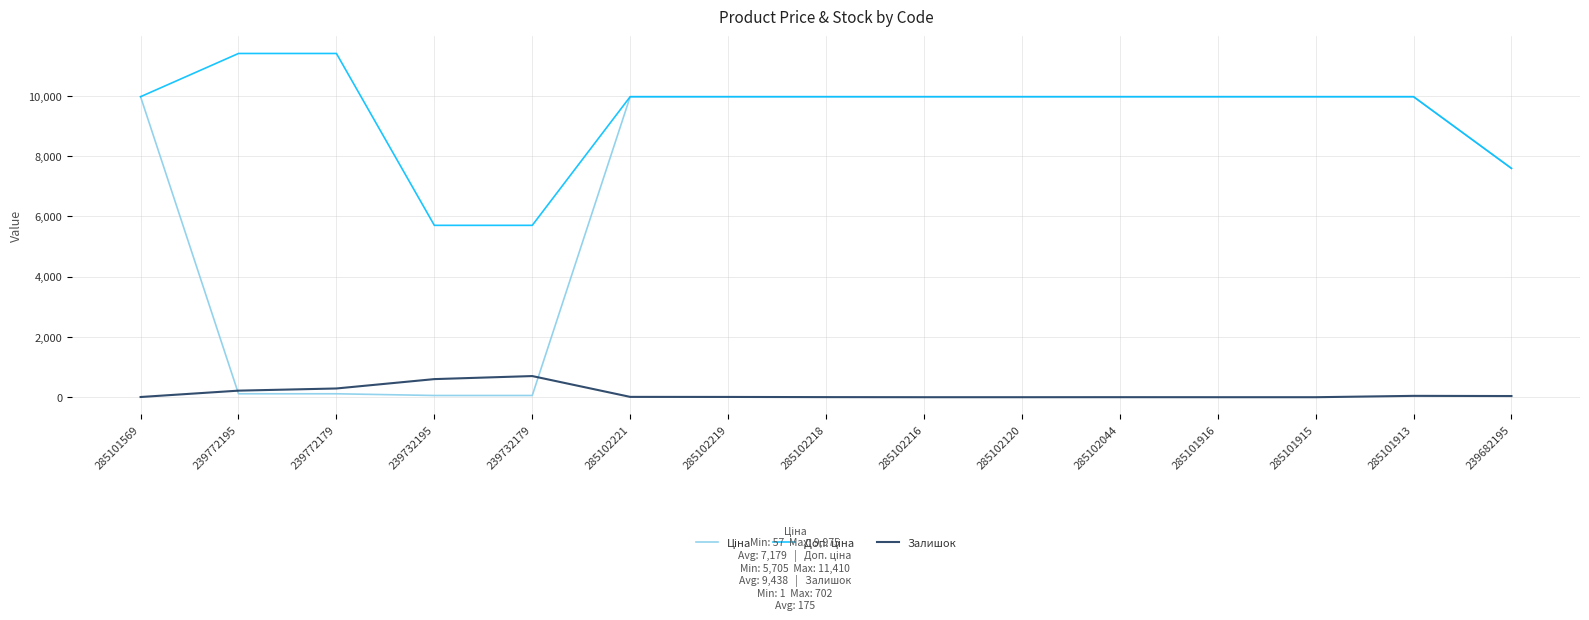

What is the maximum value shown in the chart?

11410.0